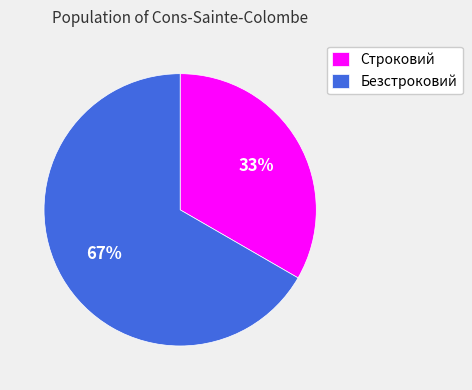

Is there any slice that represents more than half of the pie?

Yes